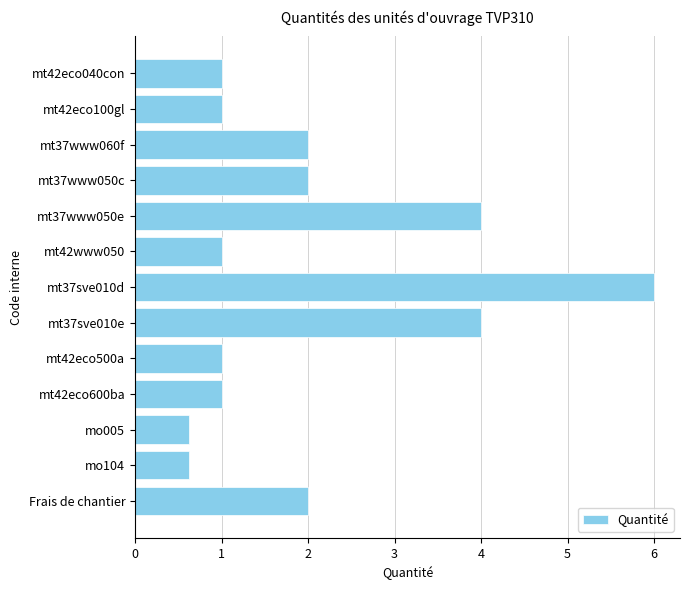

Which label corresponds to the largest value in the chart?

mt37sve010d